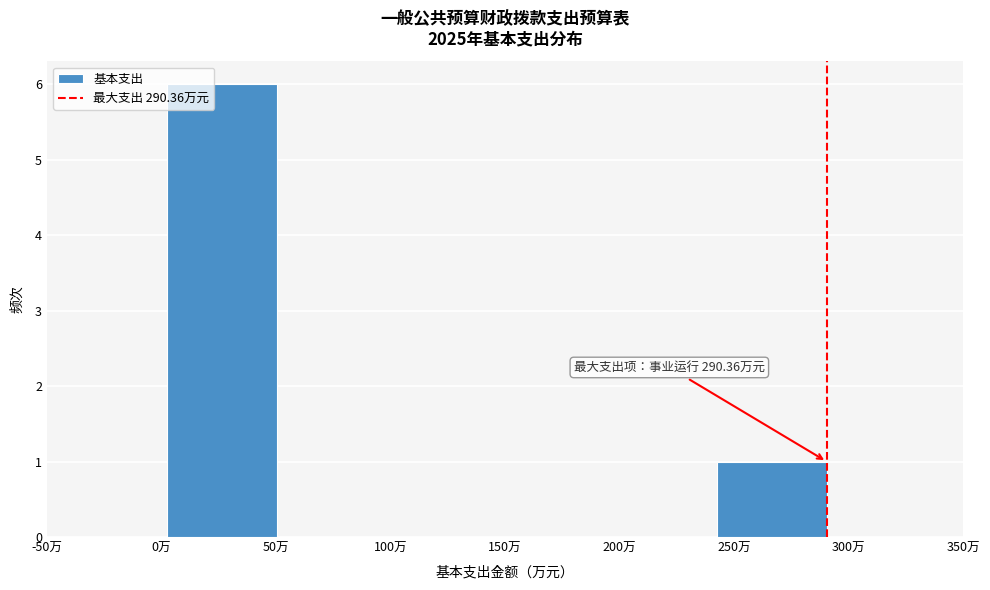

Over which range of the x-axis is the bar tallest?

0 to 50